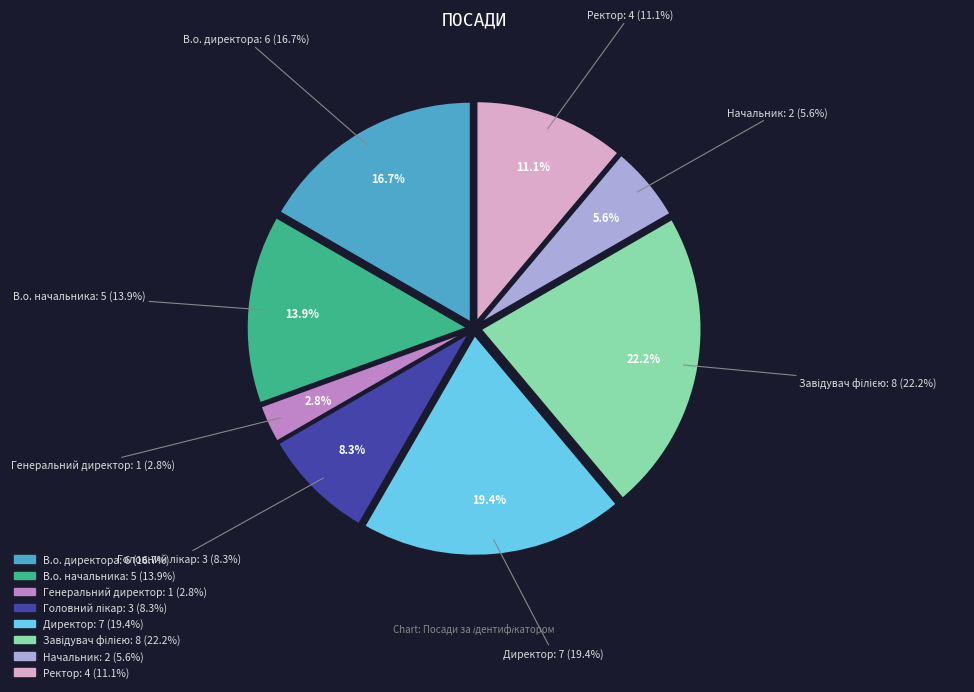

How many slices are in this pie chart?

8